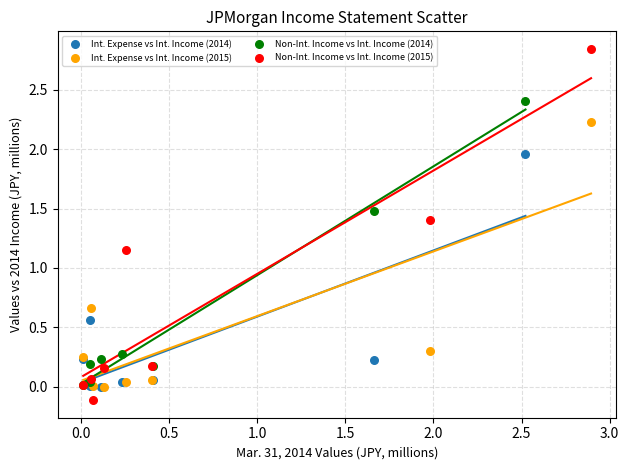

Which series has the largest Y range (max minus min)?

Non-Int. Income vs Int. Income (2015)